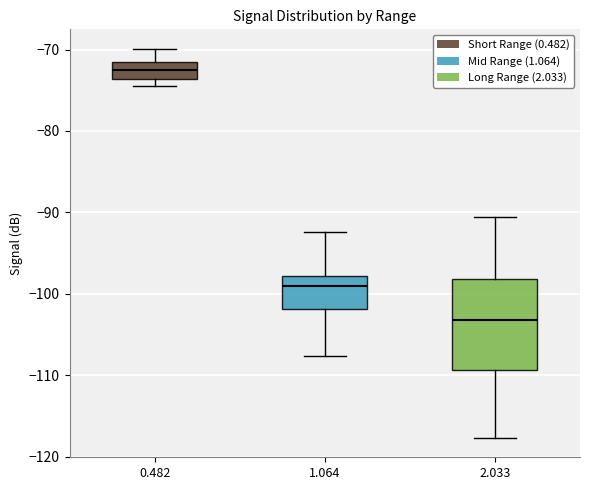

Which box's median line is the highest?

0.482